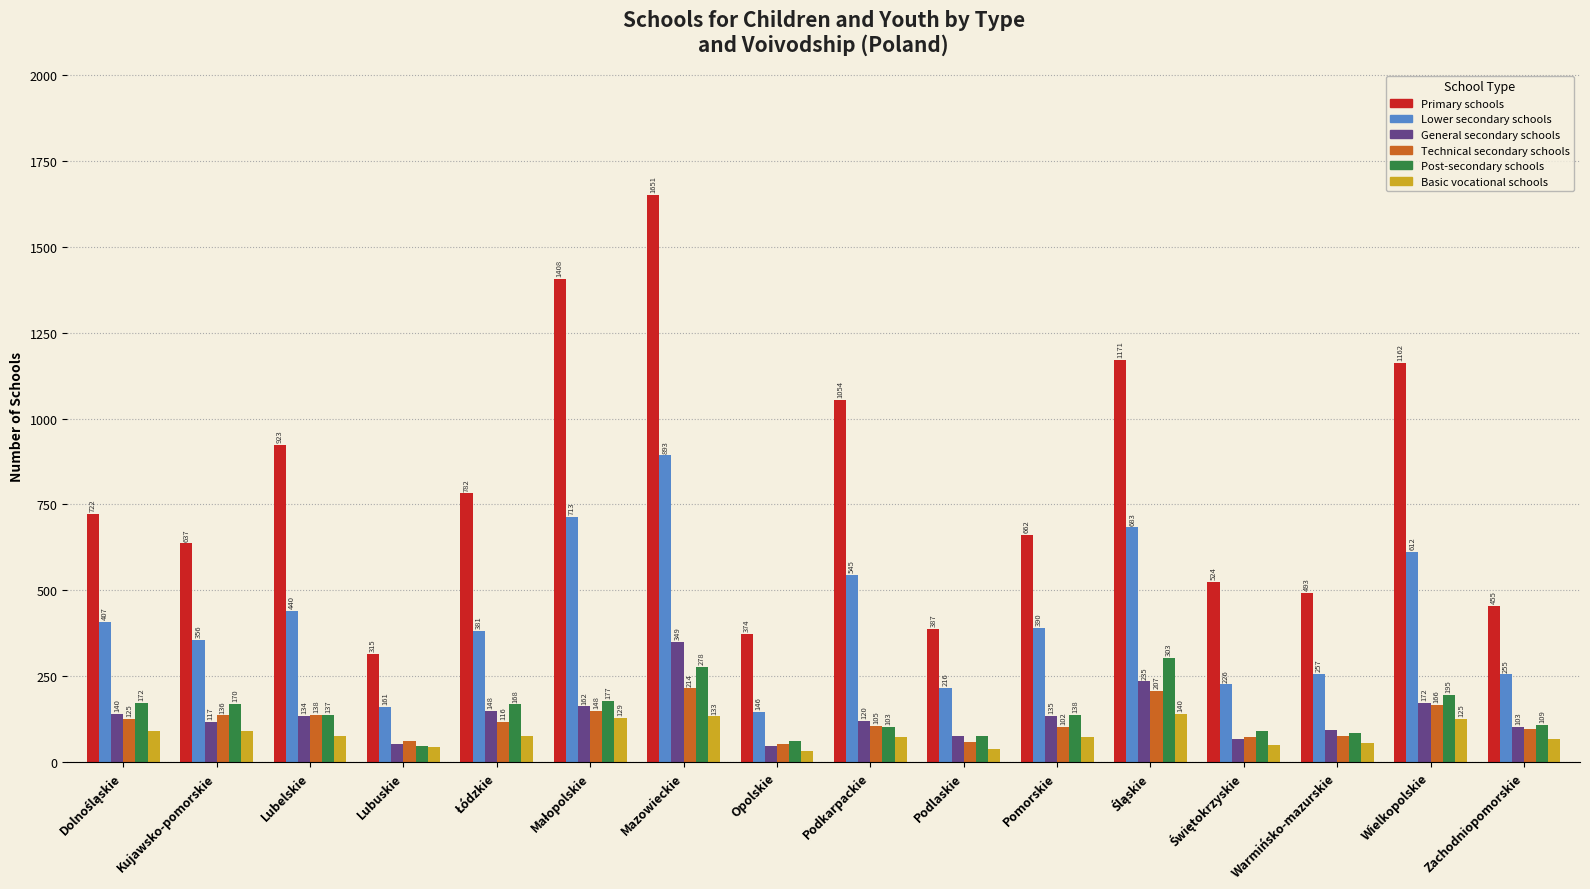

What are all the series names shown in the legend?

Primary schools, Lower secondary schools, General secondary schools, Technical secondary schools, Post-secondary schools, Basic vocational schools